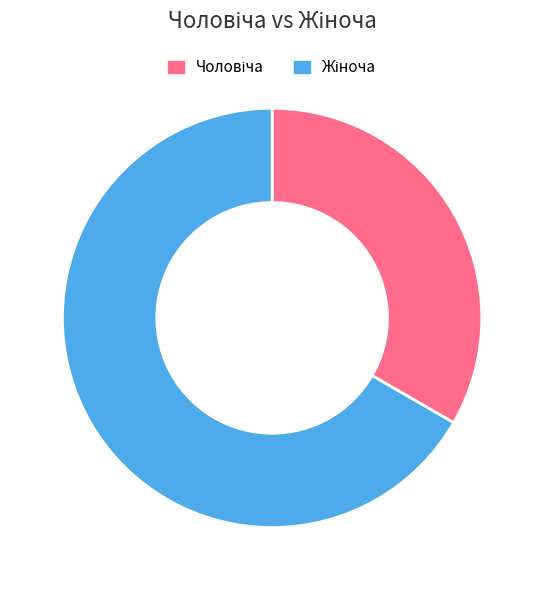

Does any single category account for the majority?

Yes